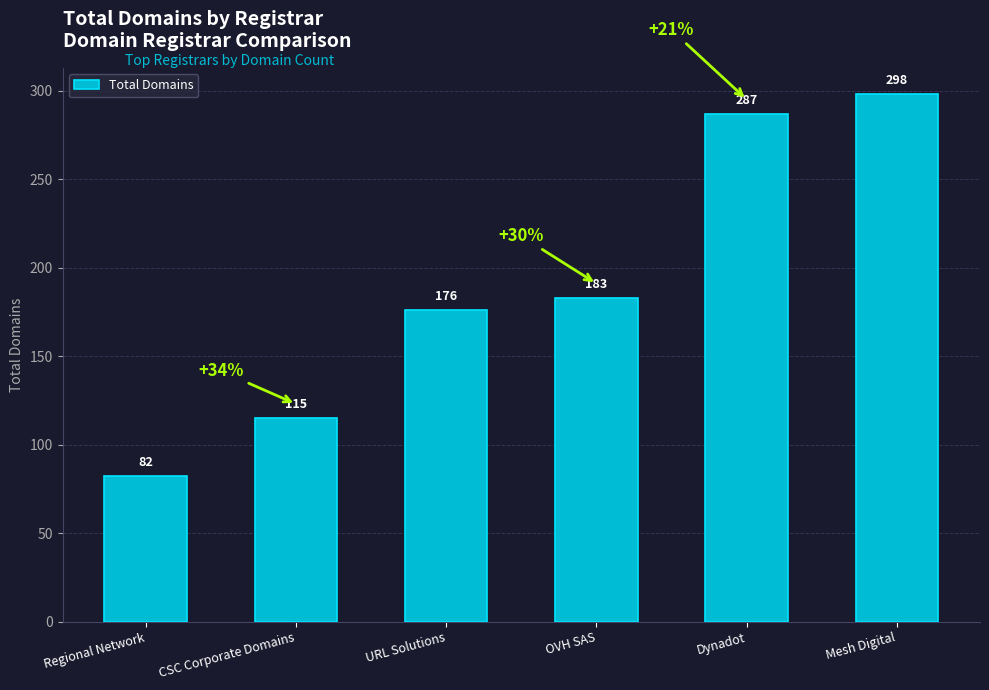

What is the minimum value shown in the chart?

82